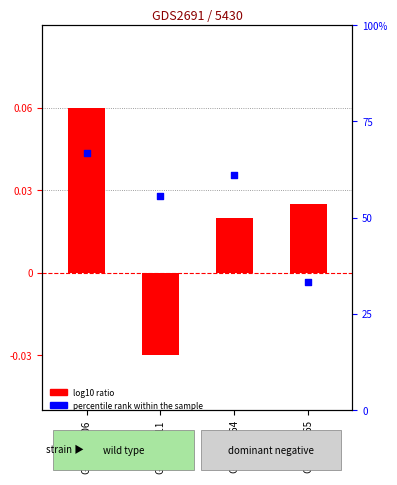

At how many categories does at least one series exceed 22?

4